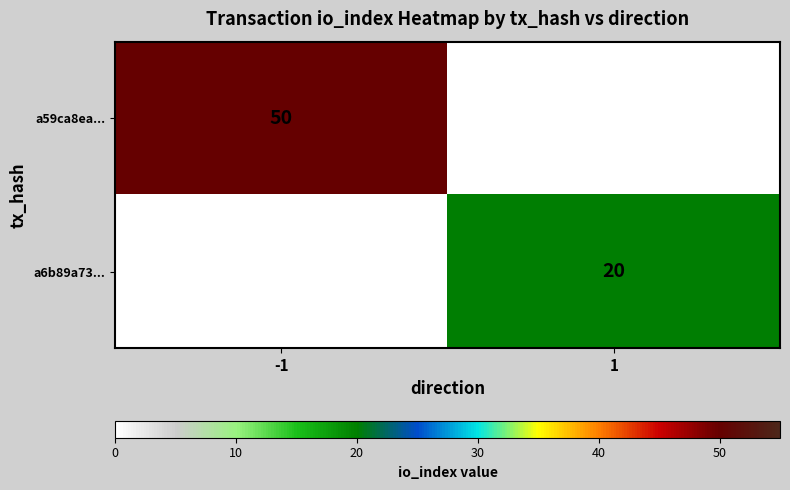

The value of a59ca8ea... at -1 is 50. True or false?

True